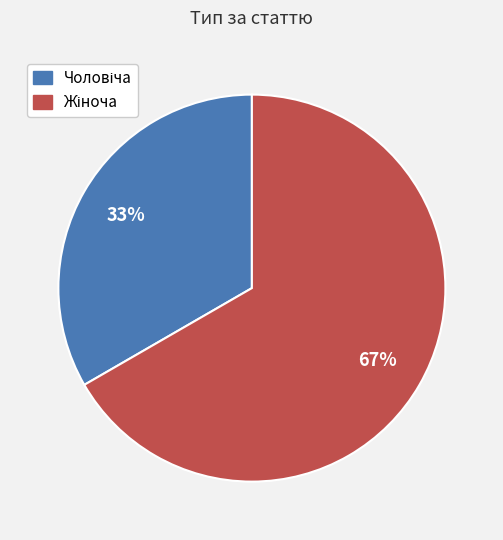

Does any single category account for the majority?

Yes